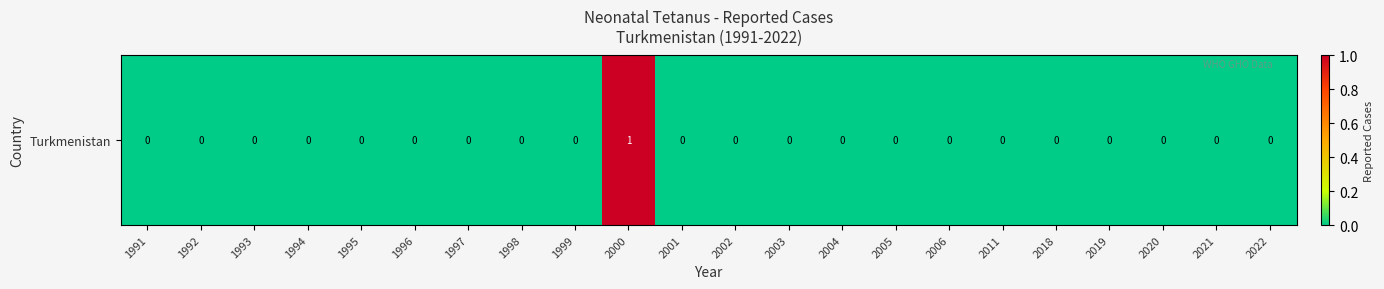

Reading right to left, what are all the values shown in this chart?

0	0	0	0	0	0	0	0	0	0	0	0	1	0	0	0	0	0	0	0	0	0